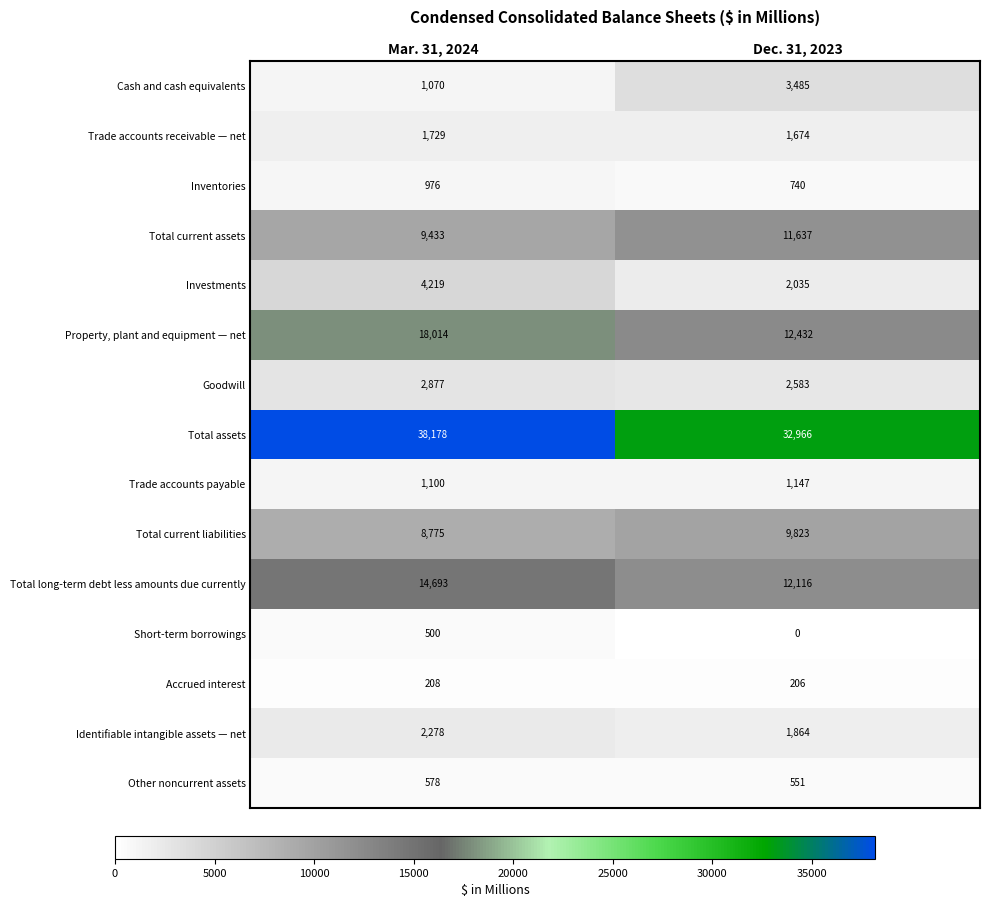

Reading left to right, extract all data points from this chart.

Cash and cash equivalents: Mar. 31, 2024=1070	Dec. 31, 2023=3485
Trade accounts receivable — net: Mar. 31, 2024=1729	Dec. 31, 2023=1674
Inventories: Mar. 31, 2024=976	Dec. 31, 2023=740
Total current assets: Mar. 31, 2024=9433	Dec. 31, 2023=11637
Investments: Mar. 31, 2024=4219	Dec. 31, 2023=2035
Property, plant and equipment — net: Mar. 31, 2024=18014	Dec. 31, 2023=12432
Goodwill: Mar. 31, 2024=2877	Dec. 31, 2023=2583
Total assets: Mar. 31, 2024=38178	Dec. 31, 2023=32966
Trade accounts payable: Mar. 31, 2024=1100	Dec. 31, 2023=1147
Total current liabilities: Mar. 31, 2024=8775	Dec. 31, 2023=9823
Total long-term debt less amounts due currently: Mar. 31, 2024=14693	Dec. 31, 2023=12116
Short-term borrowings: Mar. 31, 2024=500	Dec. 31, 2023=0
Accrued interest: Mar. 31, 2024=208	Dec. 31, 2023=206
Identifiable intangible assets — net: Mar. 31, 2024=2278	Dec. 31, 2023=1864
Other noncurrent assets: Mar. 31, 2024=578	Dec. 31, 2023=551